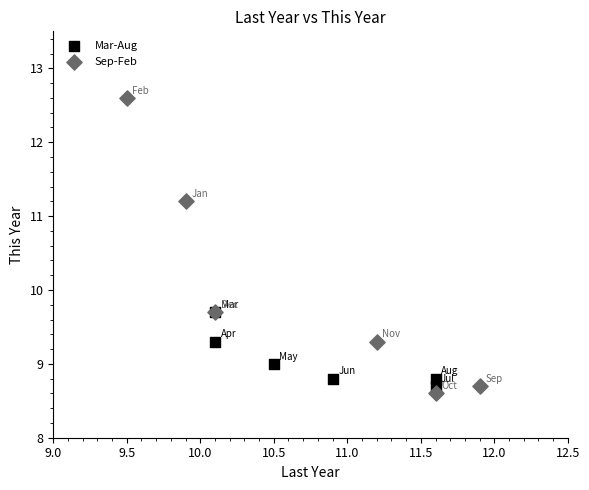

Which series has the largest Y range (max minus min)?

Sep-Feb